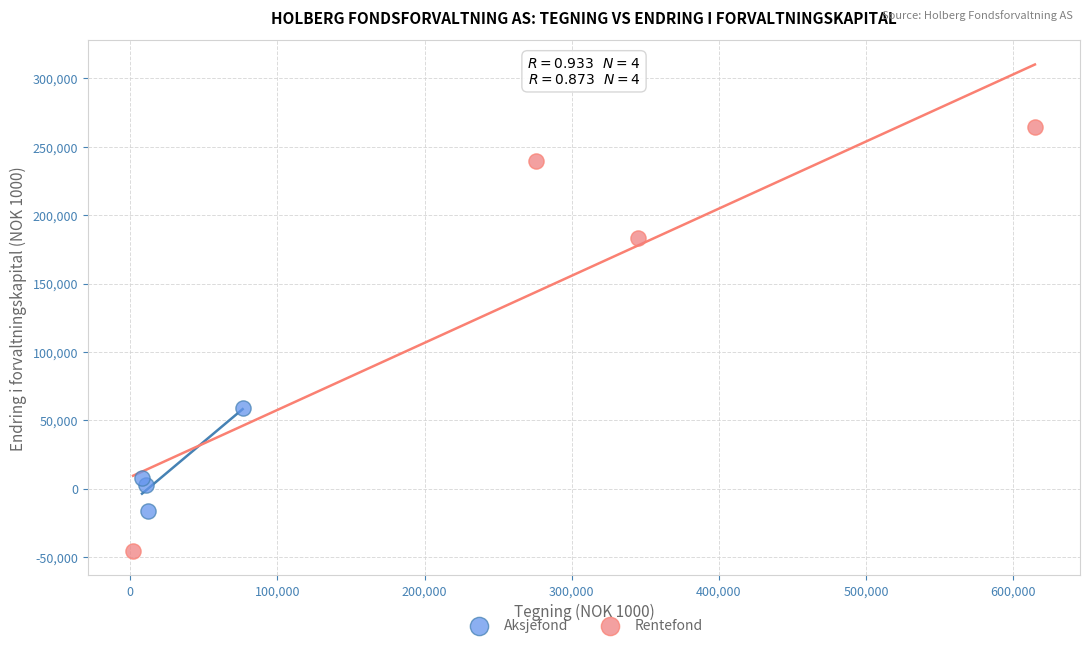

Which series has the widest spread of Y values?

Rentefond